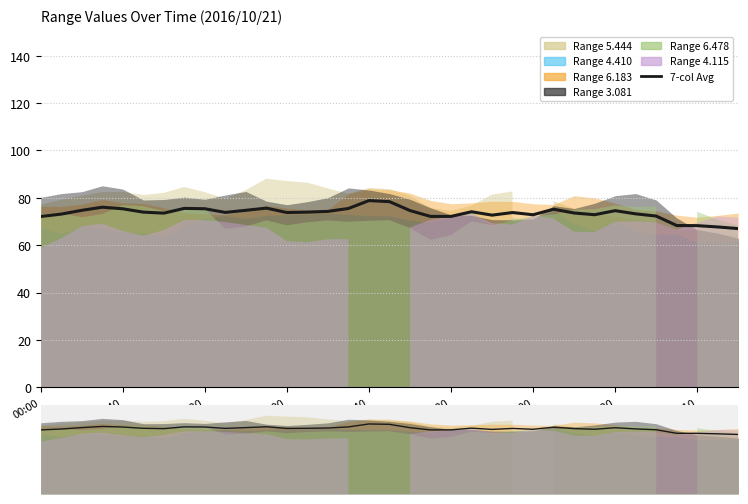

Approximately how many times larger is the value at 02:40 compared to 21?

1.0